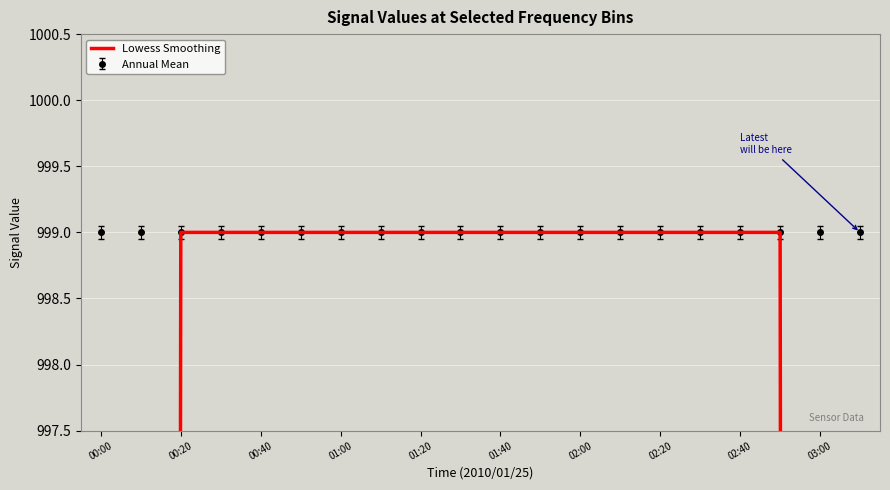

How many series are shown in this chart?

1